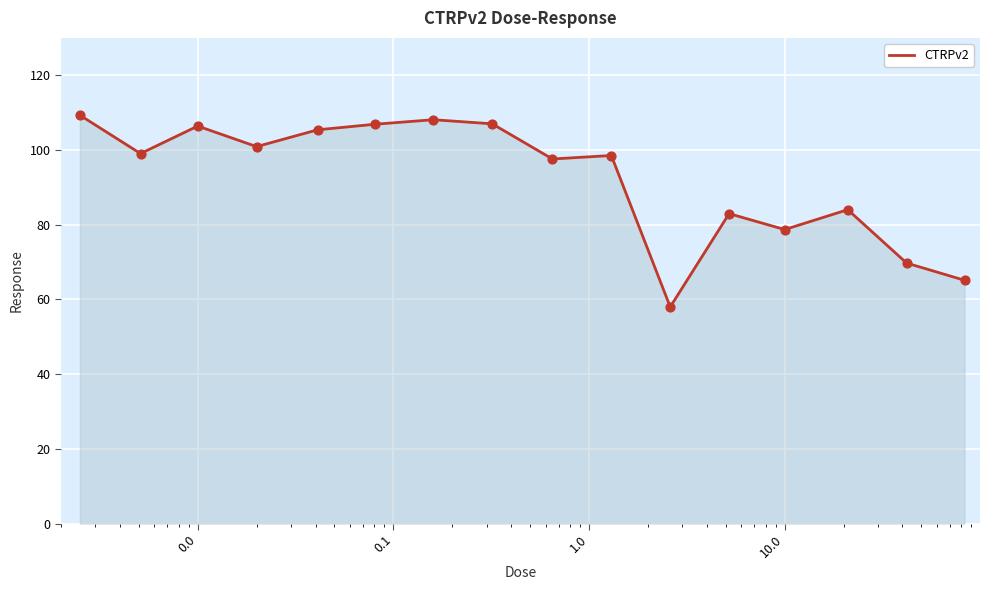

What is the greatest value displayed?

109.3